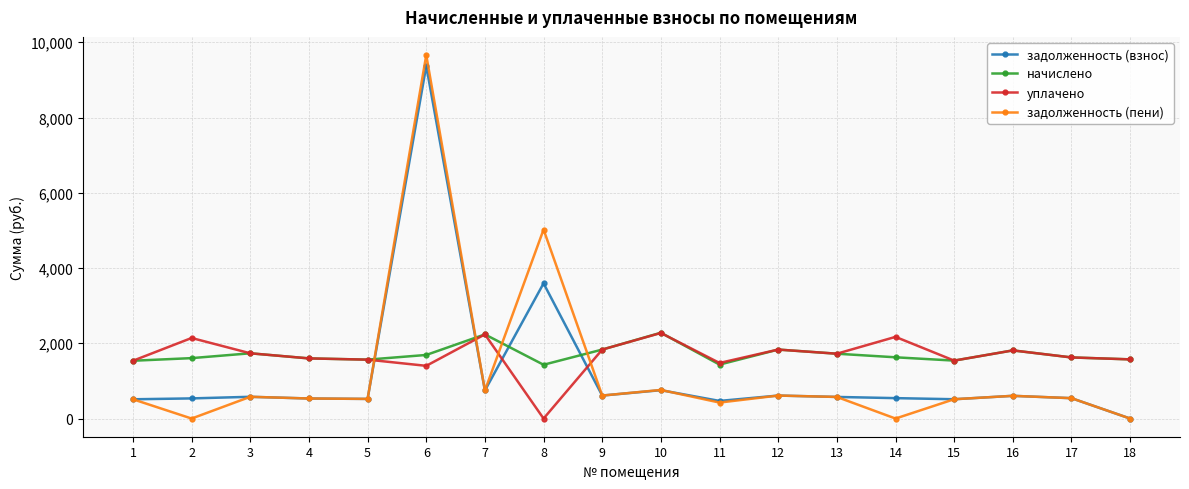

What is the value of the задолженность (пени) point at the 16th from the left?

603.7